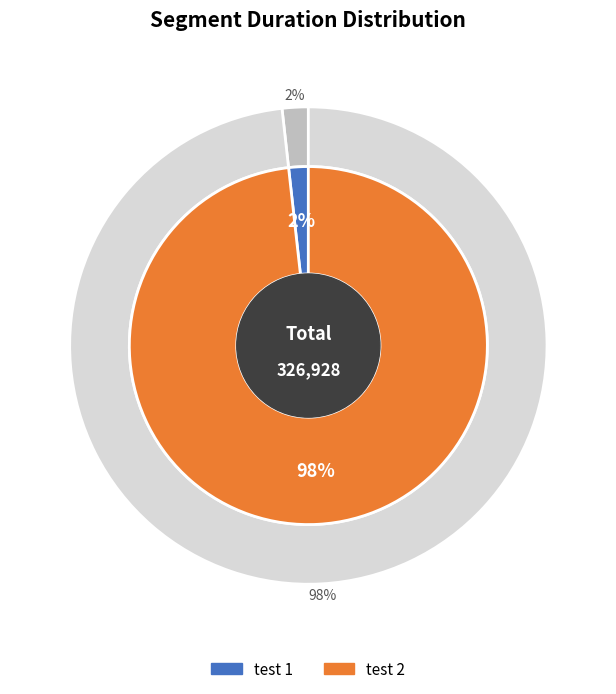

Is it true that test 1 is 9% of the pie?

False